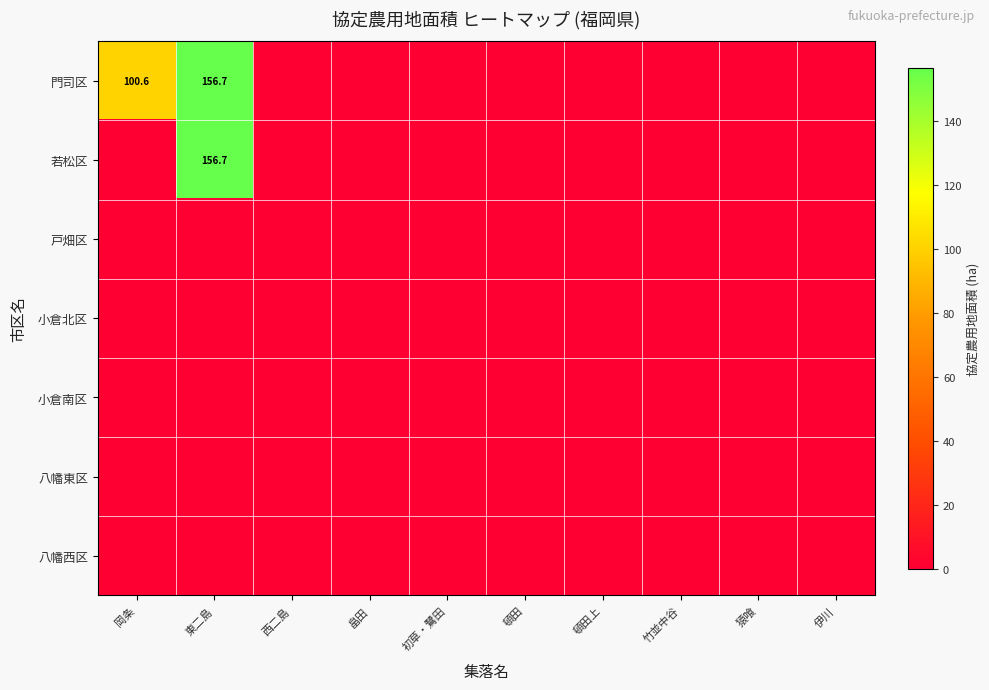

How many values in 門司区 are above zero?

2